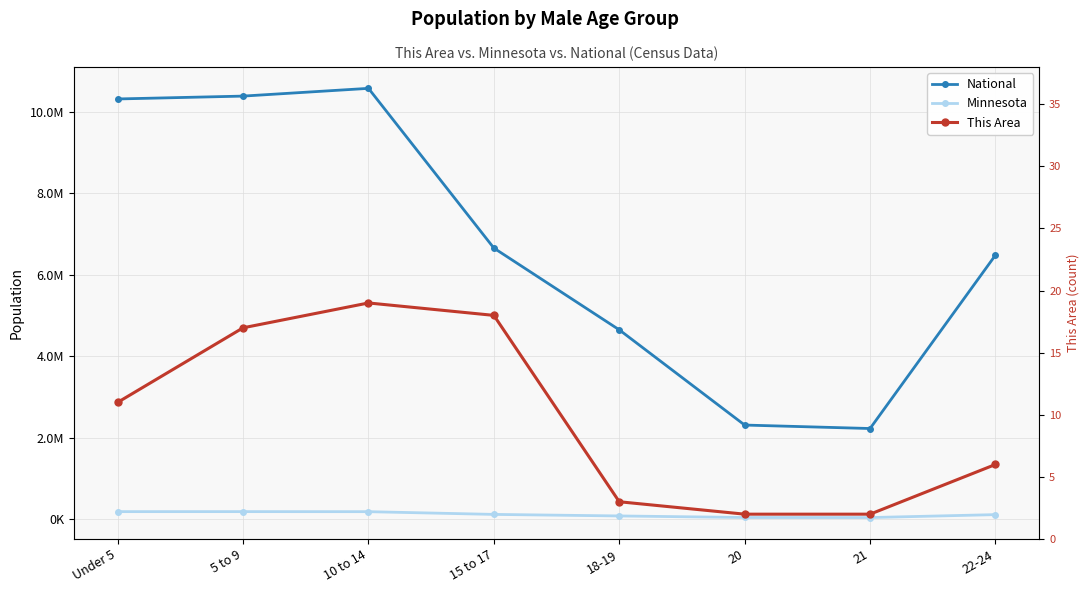

Rank the categories by This Area value from highest to lowest.

10 to 14, 15 to 17, 5 to 9, Under 5, 22-24, 18-19, 20, 21